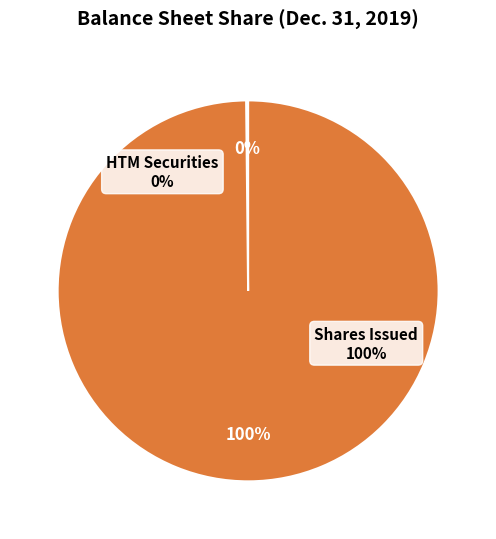

What percentage is NOT represented by Common stock, shares issued?

0.2%